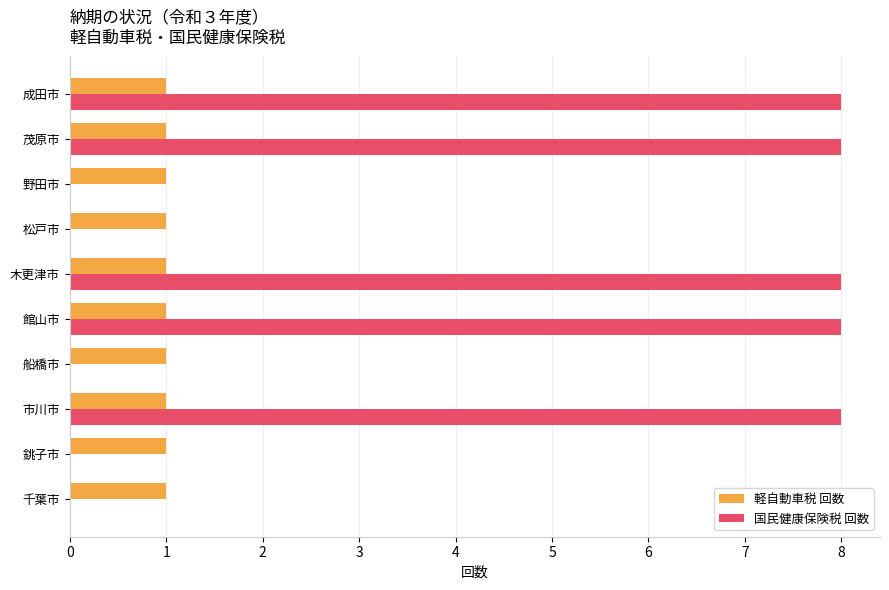

What is the greatest value displayed?

8